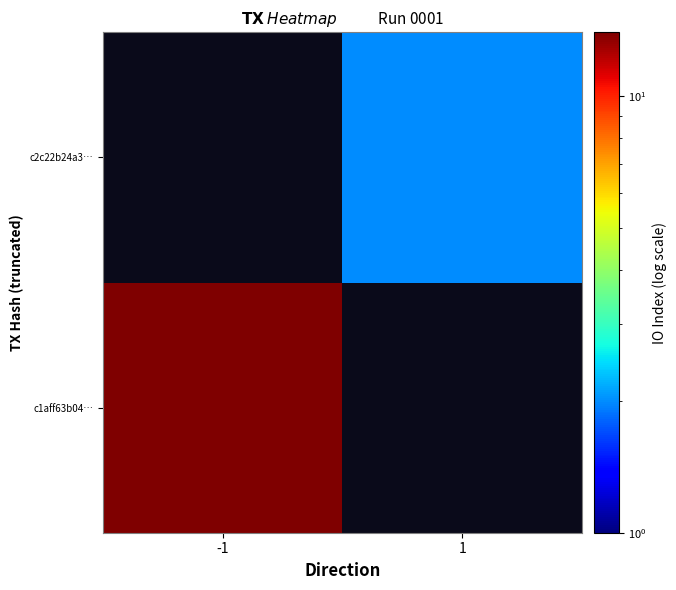

Rank the series at 1 from lowest to highest value.

c1aff63b04…, c2c22b24a3…